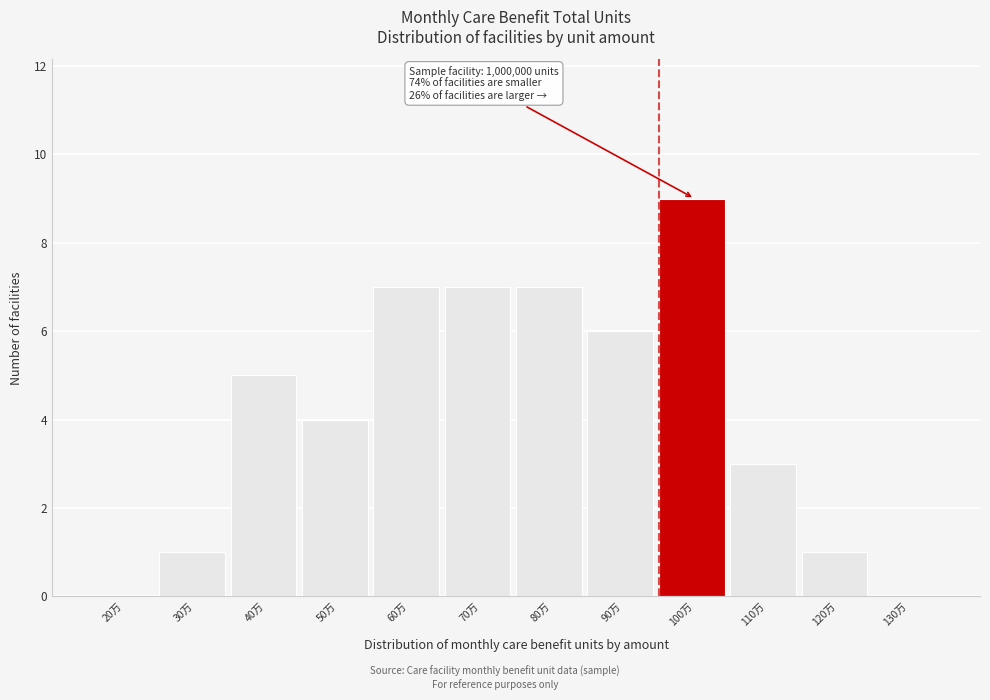

Reading left to right, transcribe all the data shown in this chart.

20万=0	30万=1	40万=5	50万=4	60万=7	70万=7	80万=7	90万=6	100万=9	110万=3	120万=1	130万=0